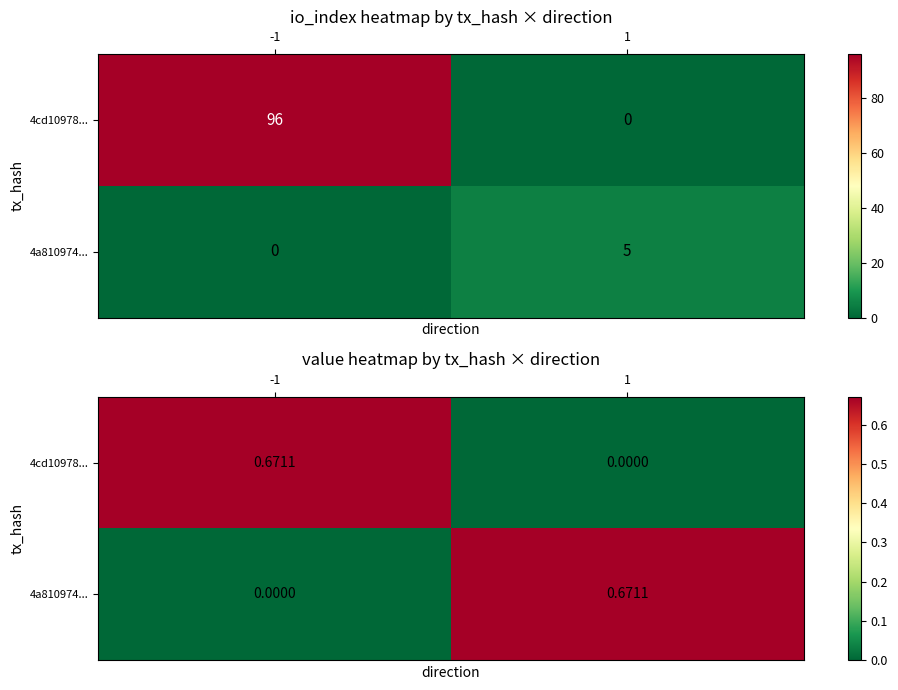

The 4a810974... series shows 0.2 at 1. True or false?

False